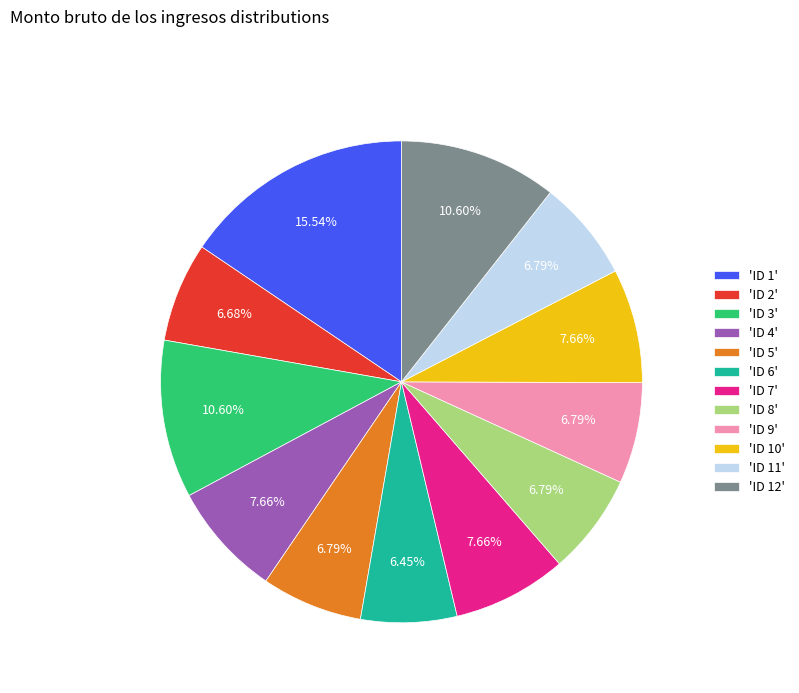

Combined, do 'ID 9' and 'ID 12' account for over 50%?

No